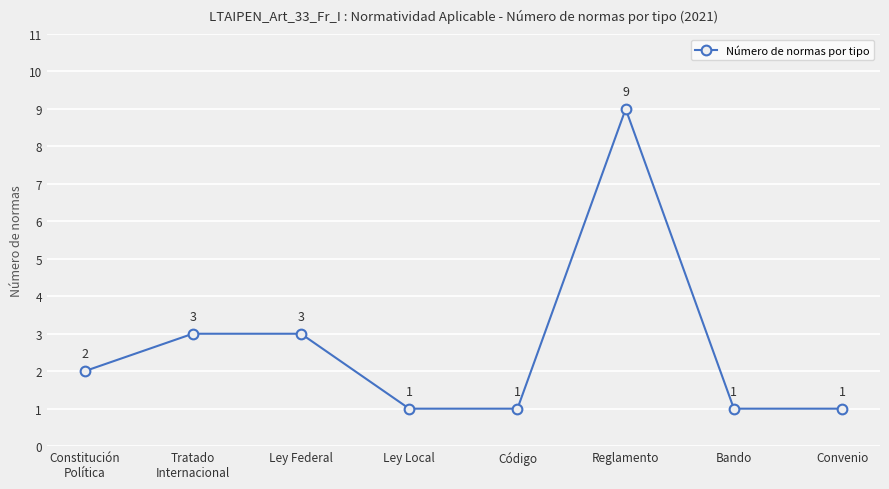

Approximately how many times larger is the value at Código compared to Constitución
Política?

0.5